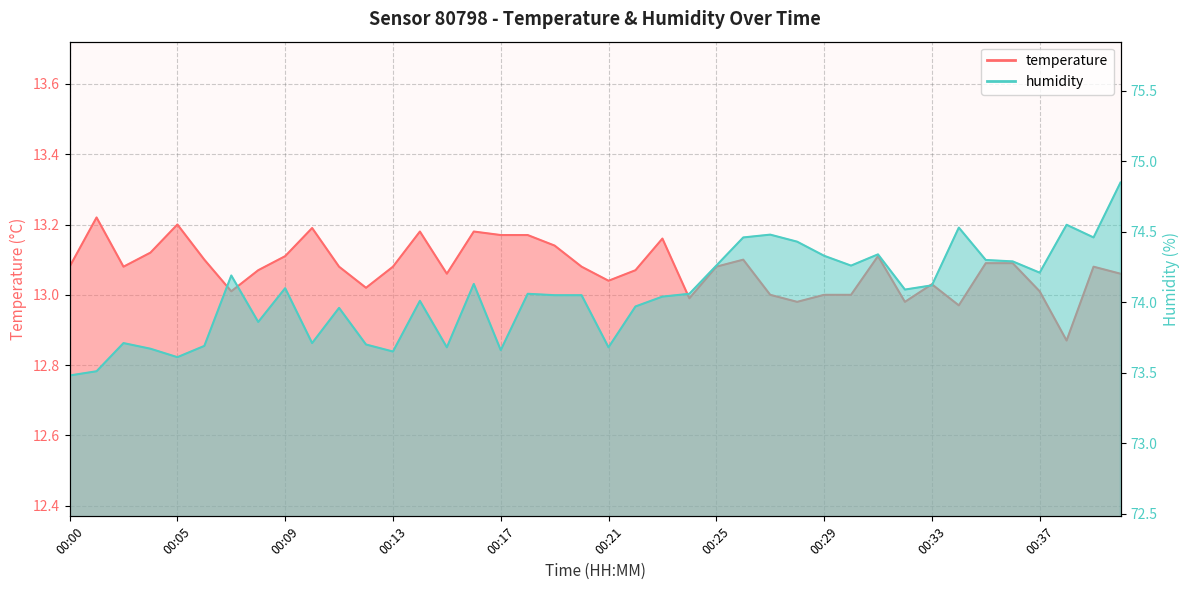

List the series in order of their overall mean, highest first.

humidity, temperature